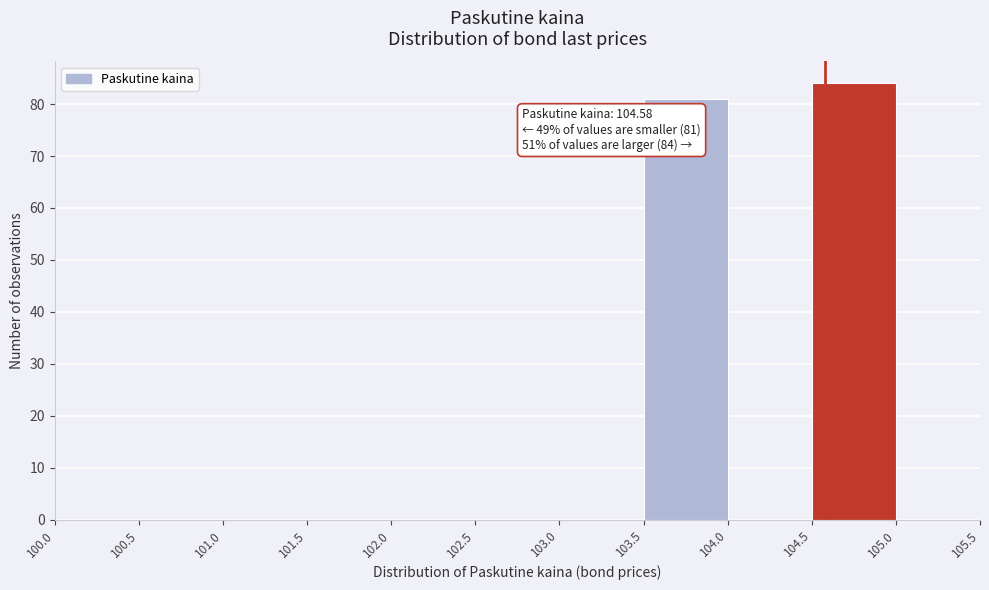

Over which range of the x-axis is the bar tallest?

104.5 to 105.0